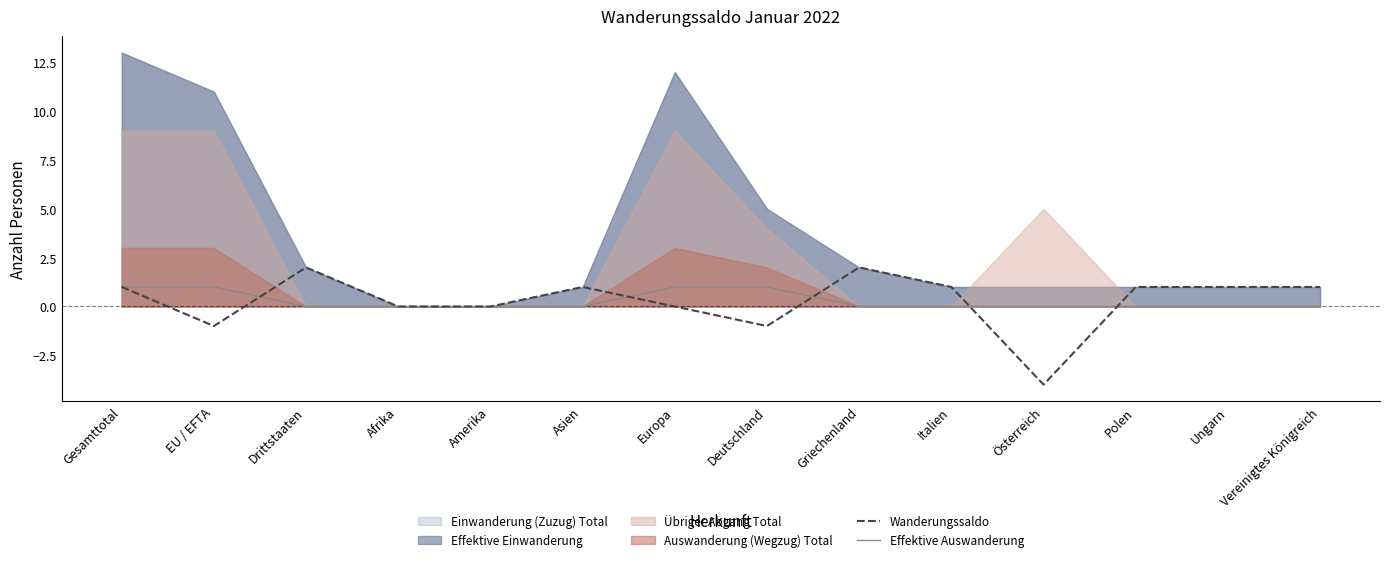

The value of Wanderungssaldo at Amerika is 0. True or false?

True